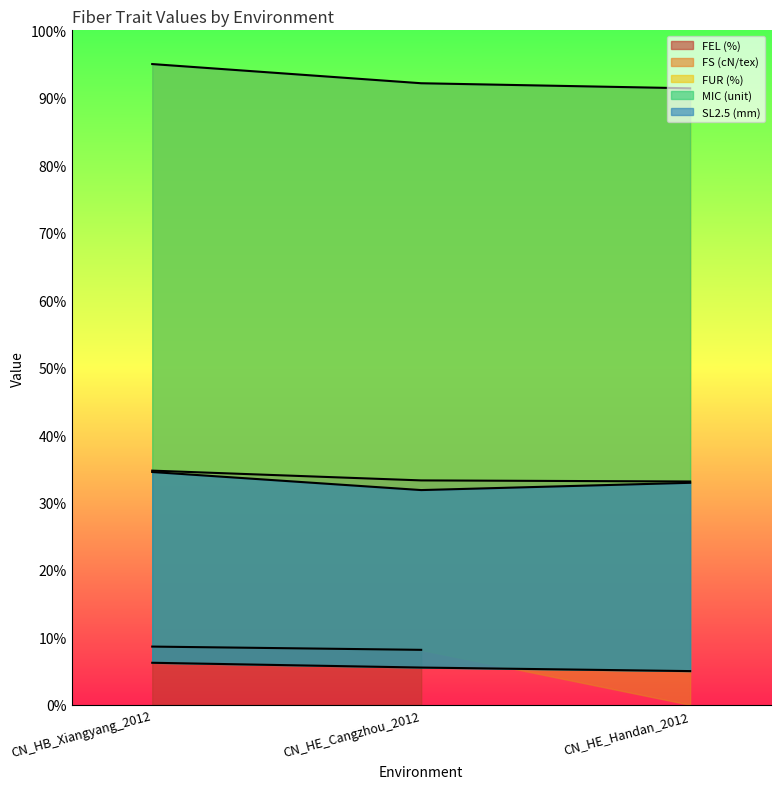

Between CN_HE_Cangzhou_2012 and CN_HE_Handan_2012, which series saw the biggest shift?

SL2.5 (mm)